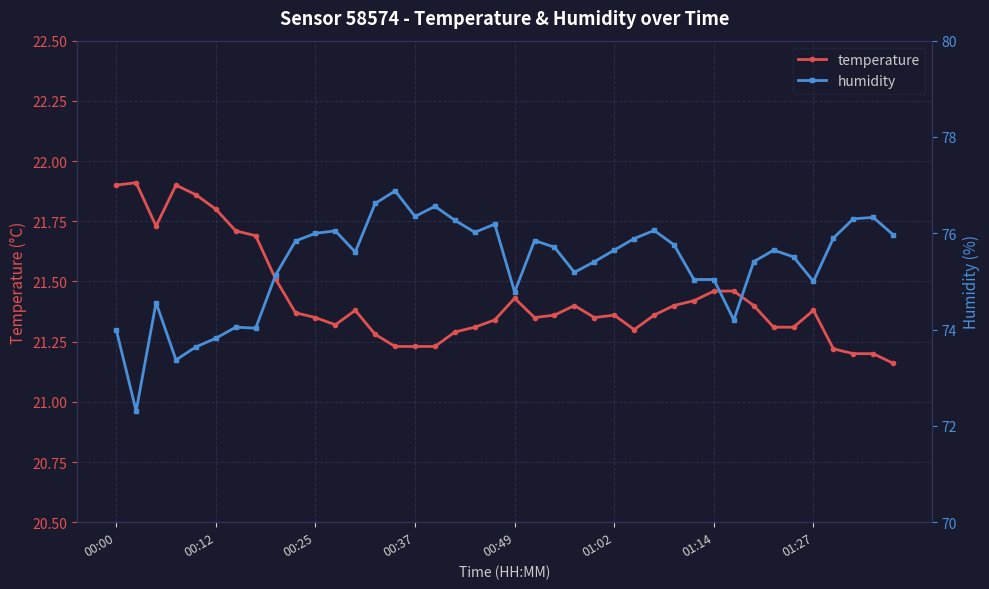

How many temperature values are between 21 and 22?

40